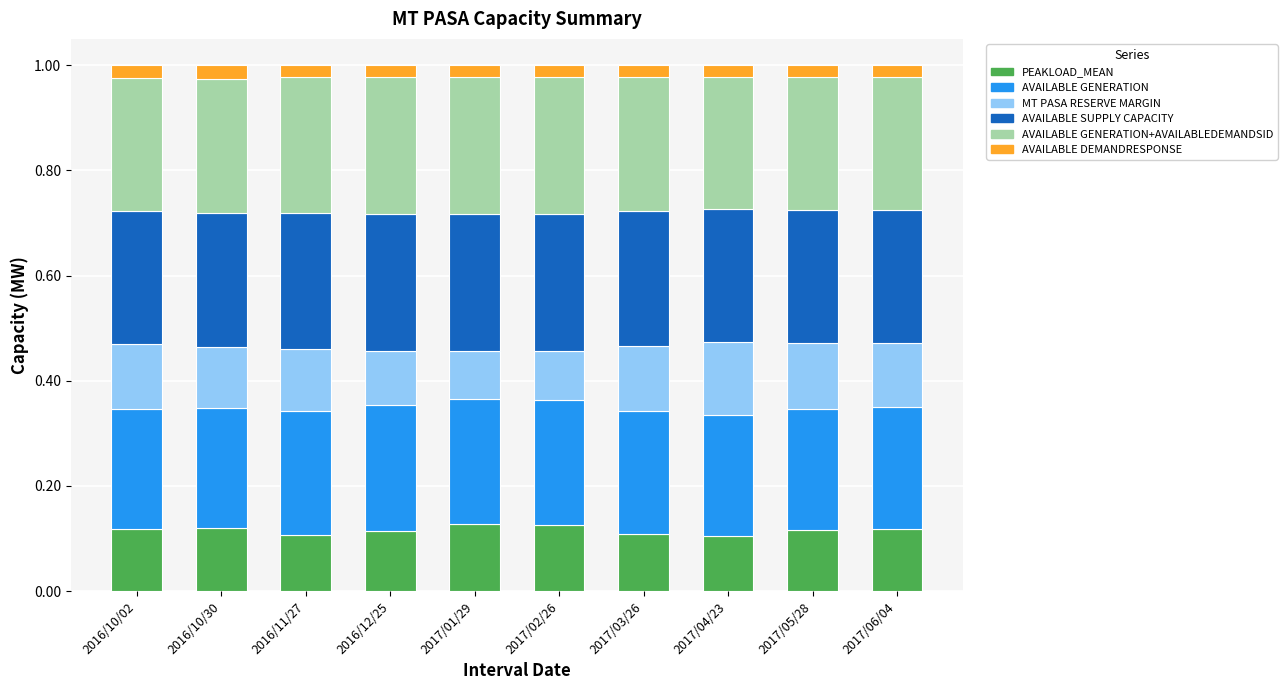

At 2016/10/30, list the series in order from largest to smallest.

AVAILABLE SUPPLY CAPACITY, AVAILABLE GENERATION+AVAILABLEDEMANDSID, AVAILABLE GENERATION, PEAKLOAD_MEAN, MT PASA RESERVE MARGIN, AVAILABLE DEMANDRESPONSE